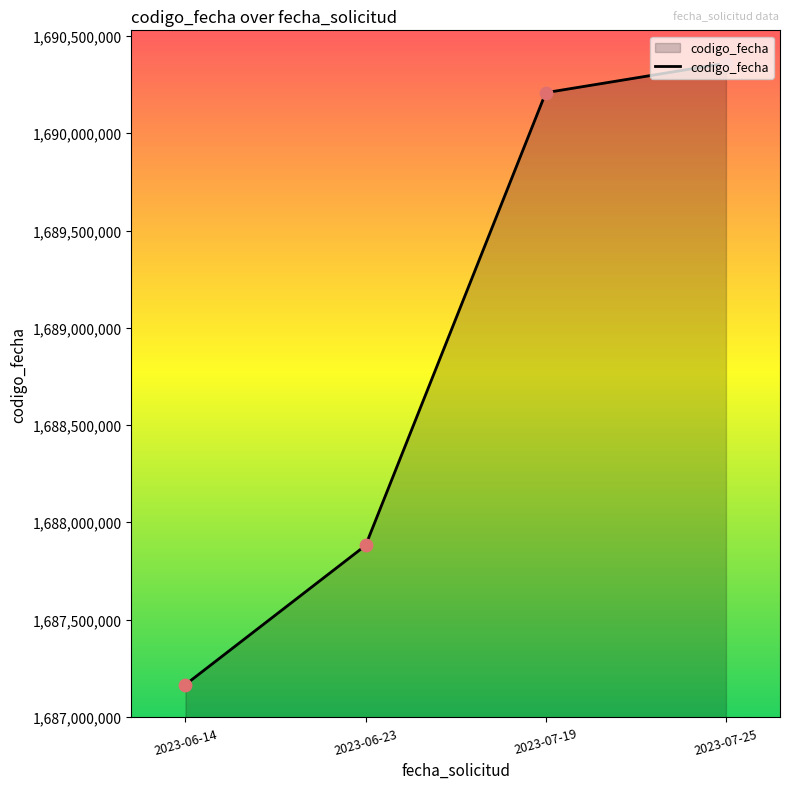

What is the change in value from 2023-06-14 to 2023-07-25?

+3194867